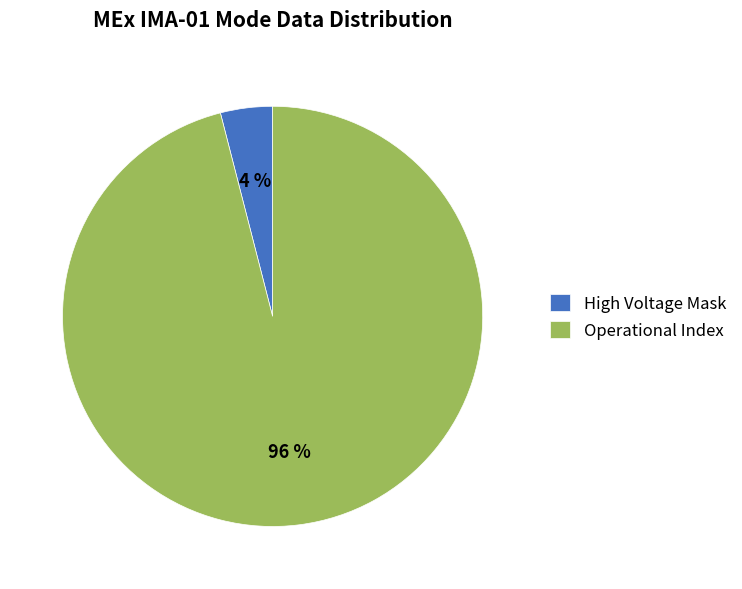

To the nearest percent, what is the difference between the Operational Index and High Voltage Mask slice percentages?

92%